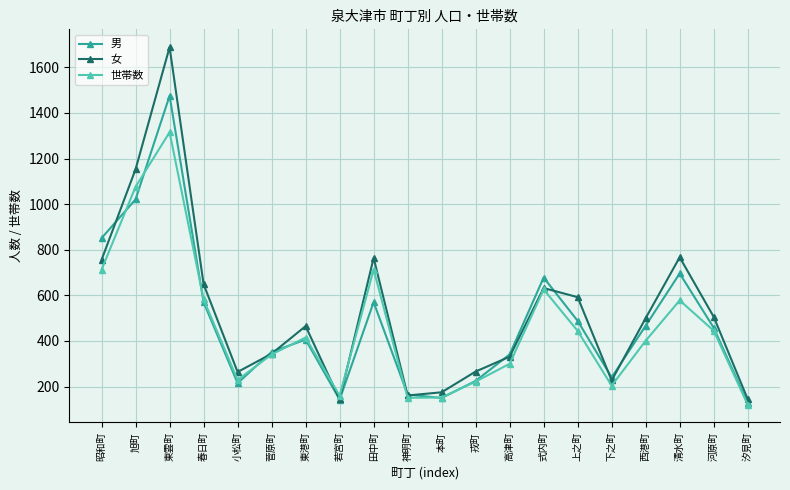

Which series has the widest spread of values?

女